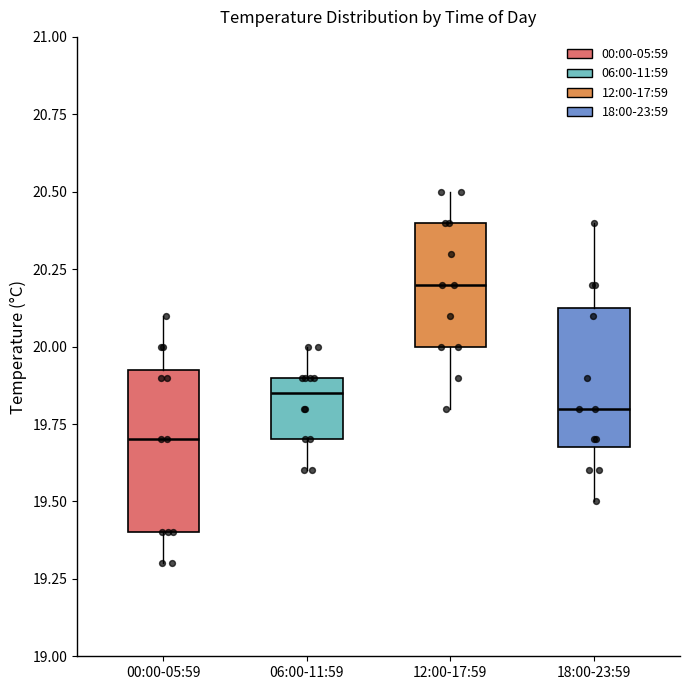

Reading left to right, read every box against the y-axis: the position of its median line, the range the box covers, and the ends of its whiskers. The values are not printed on the chart, so give them approximately, as read against the axis.

00:00-05:59: median 19.70, box 19.40 to 19.95, whiskers 19.30 to 20.10
06:00-11:59: median 19.85, box 19.70 to 19.90, whiskers 19.60 to 20.00
12:00-17:59: median 20.20, box 20.00 to 20.40, whiskers 19.80 to 20.50
18:00-23:59: median 19.80, box 19.70 to 20.15, whiskers 19.50 to 20.40